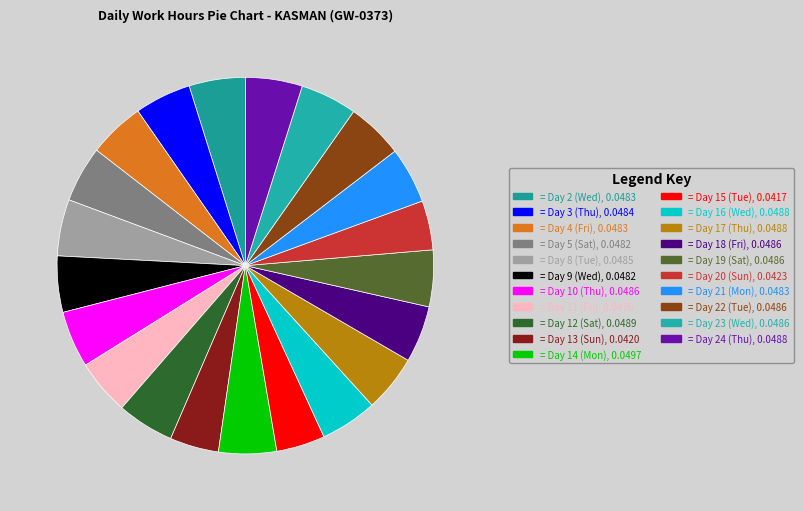

Count the number of slices in the pie.

21